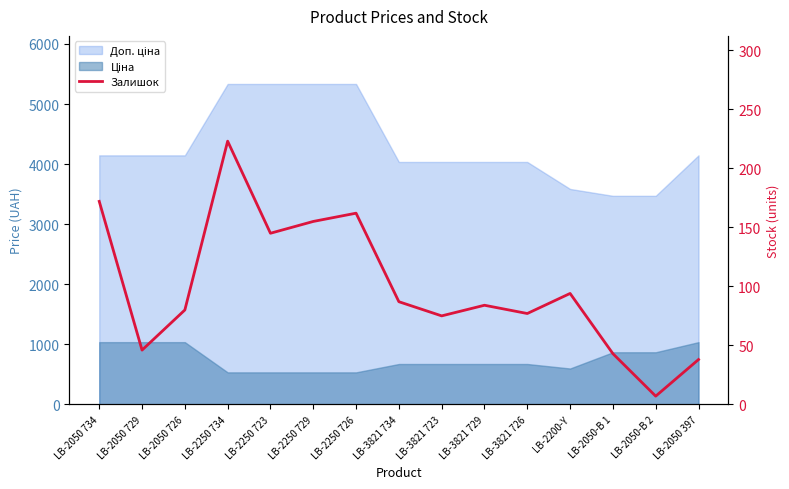

Where is the first local maximum?

LB-2250 734